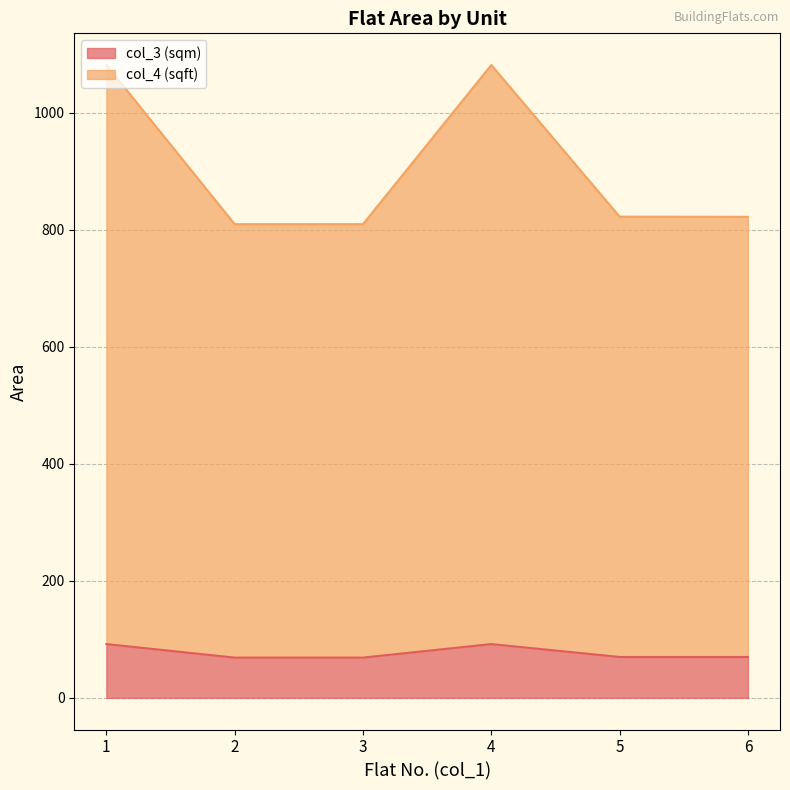

Reading right to left, list all the values displayed in this chart.

col_3 (sqm): 6=69.9	5=69.9	4=91.9	3=68.8	2=68.8	1=91.9
col_4 (sqft): 6=822.0	5=822.2	4=1081.3	3=809.4	2=809.4	1=1081.3